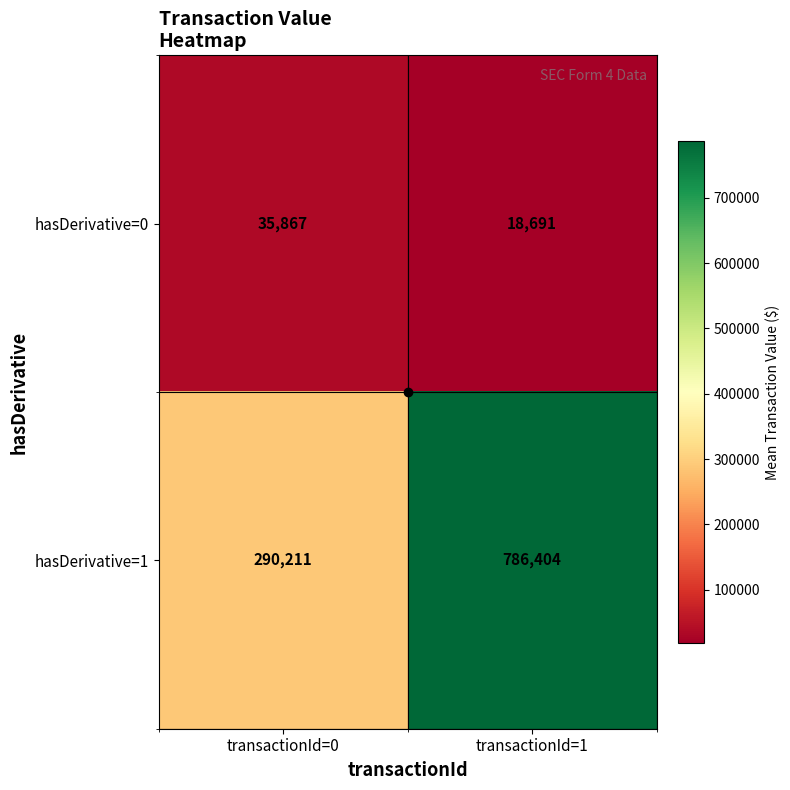

At which category is the sum across all series the highest?

transactionId=1